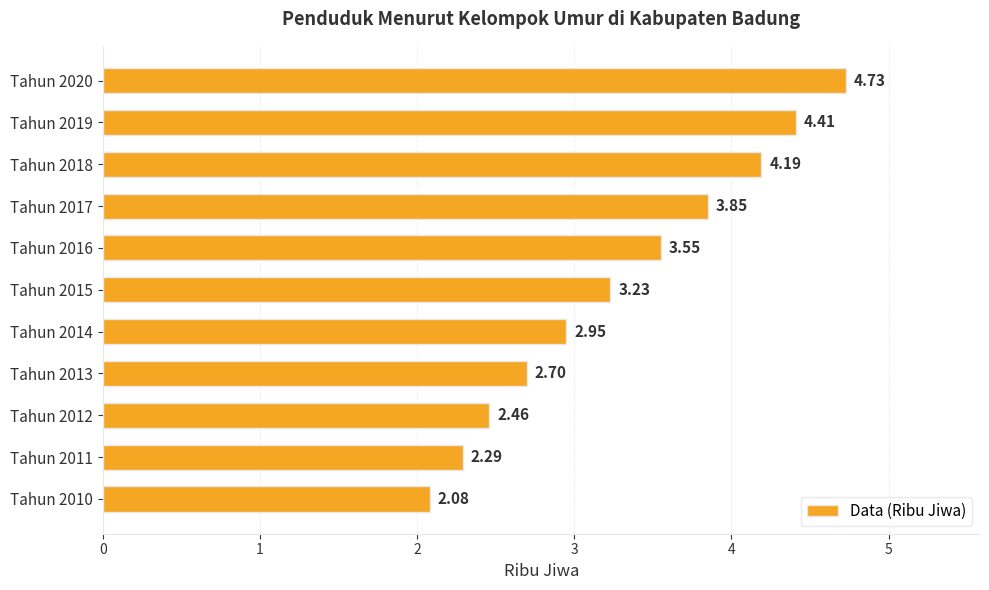

List the labels in order of value, largest first.

Tahun 2020, Tahun 2019, Tahun 2018, Tahun 2017, Tahun 2016, Tahun 2015, Tahun 2014, Tahun 2013, Tahun 2012, Tahun 2011, Tahun 2010